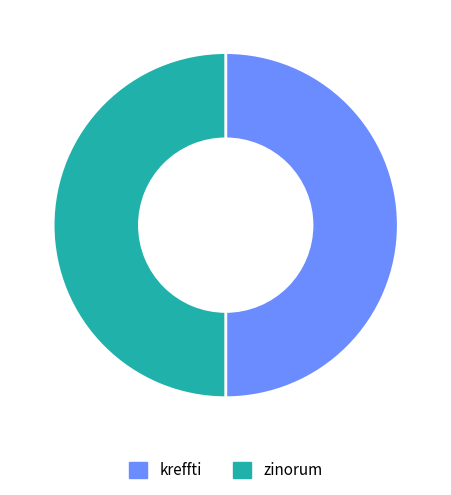

How many slices are in this pie chart?

2